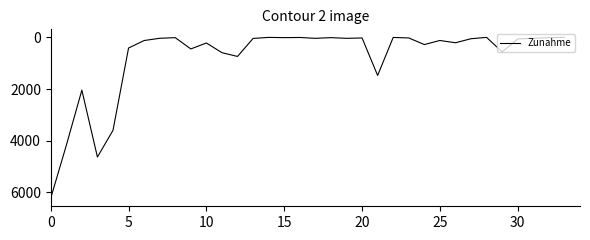

What is the maximum value shown in the chart?

6223